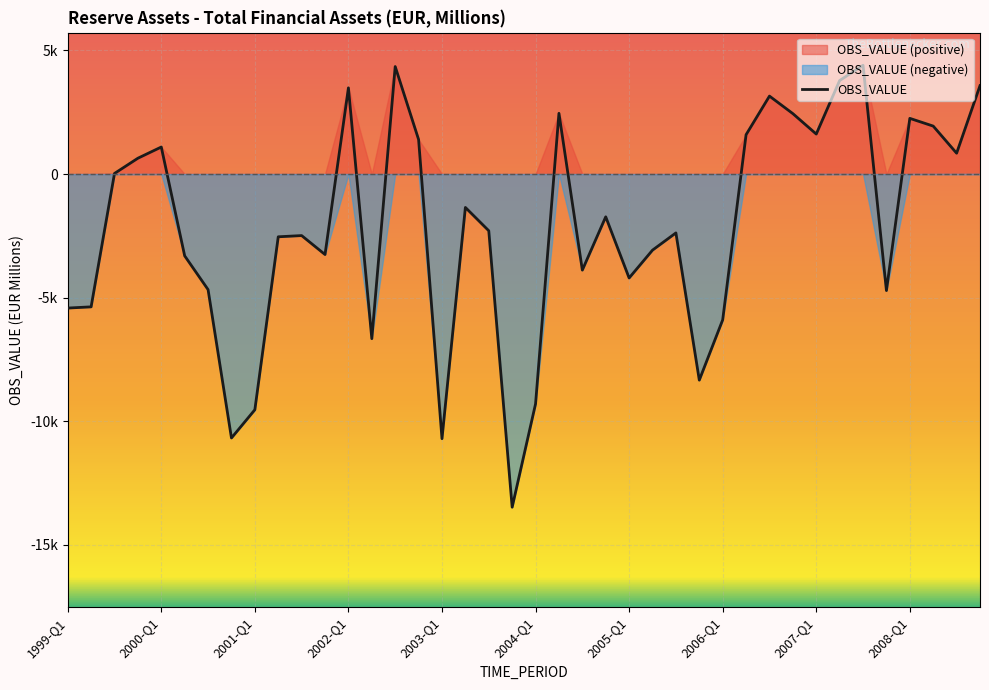

What is the maximum value shown in the chart?

4399.5